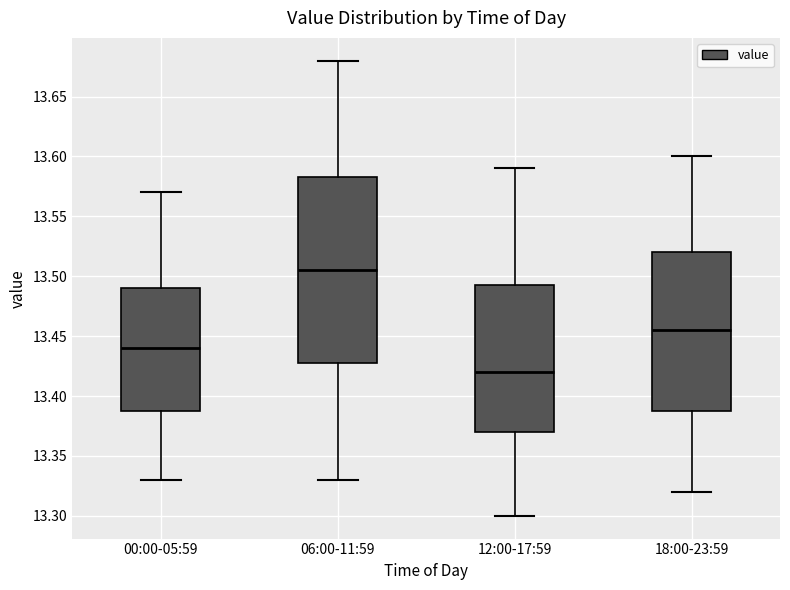

Where does the median line of the box for 06:00-11:59 sit on the y-axis? The values are not printed on the chart, so give them approximately, as read against the axis.

13.505